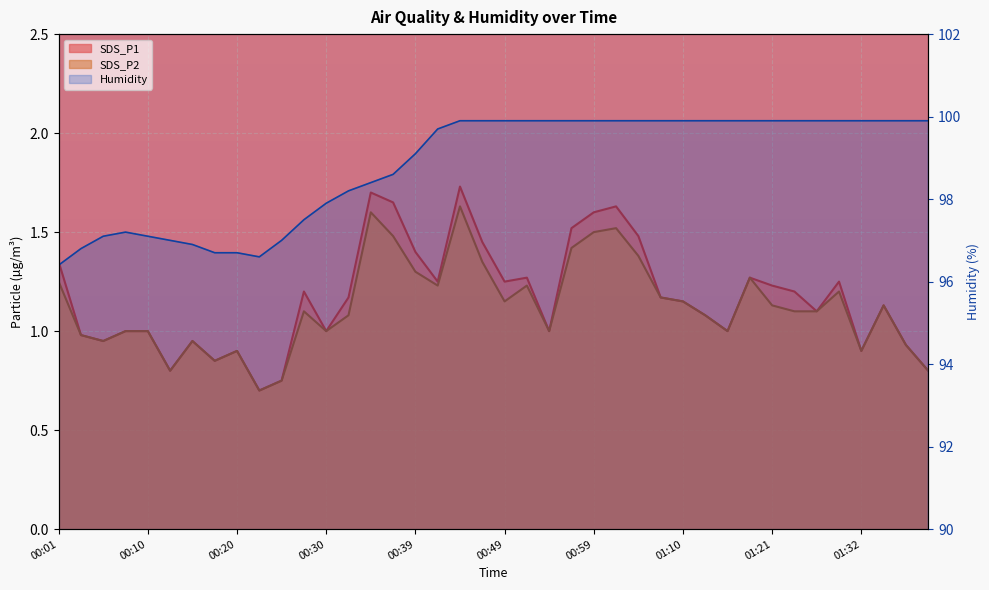

Rank the series at 00:22 from highest to lowest value.

Humidity, SDS_P1, SDS_P2